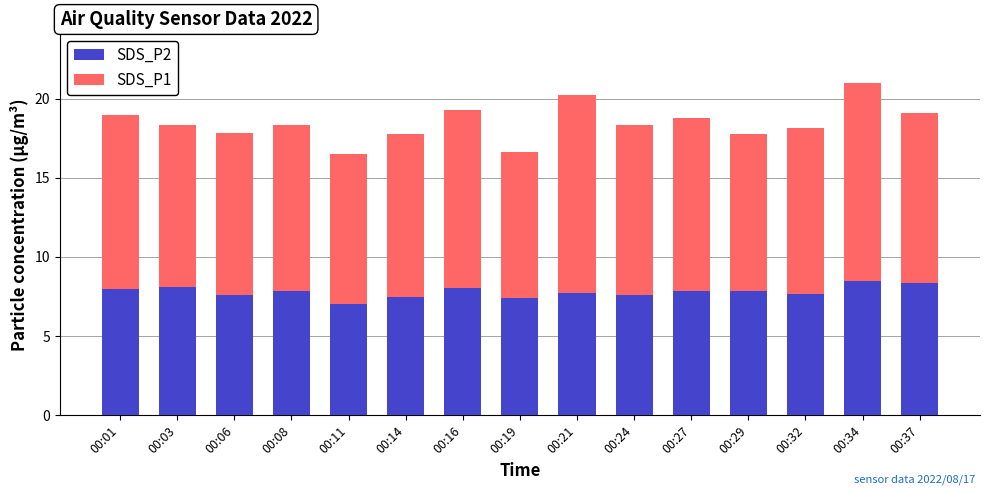

What is the average value of the SDS_P2 series?

7.8